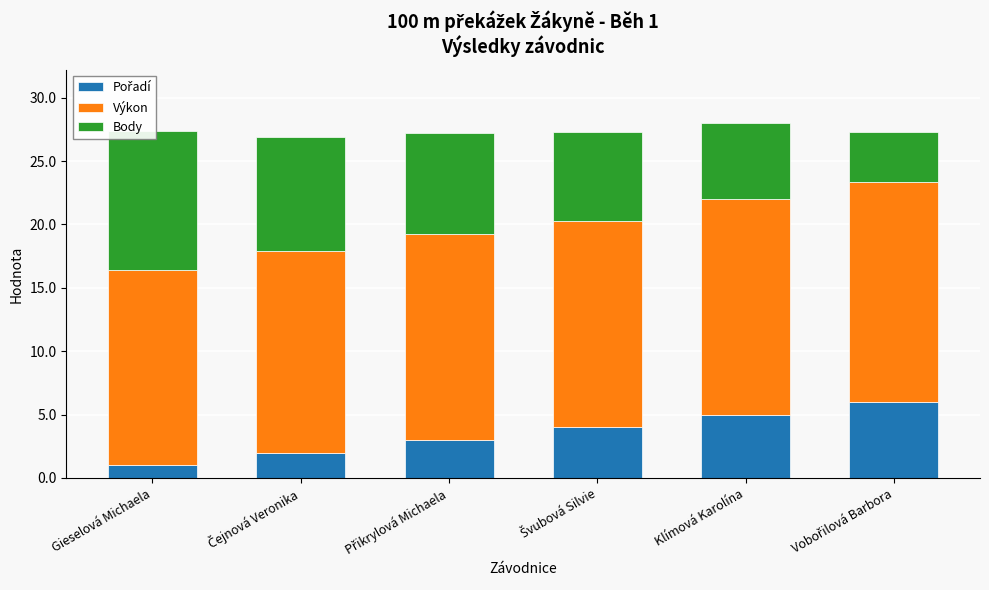

What is the label of the 5th bar from the left?

Klímová Karolína